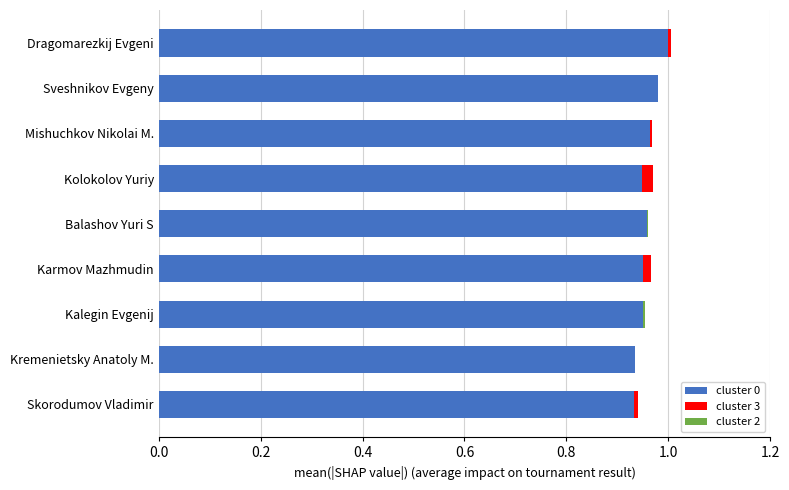

Is it true that cluster 0 equals 1.5 at Kremenietsky Anatoly M.?

False